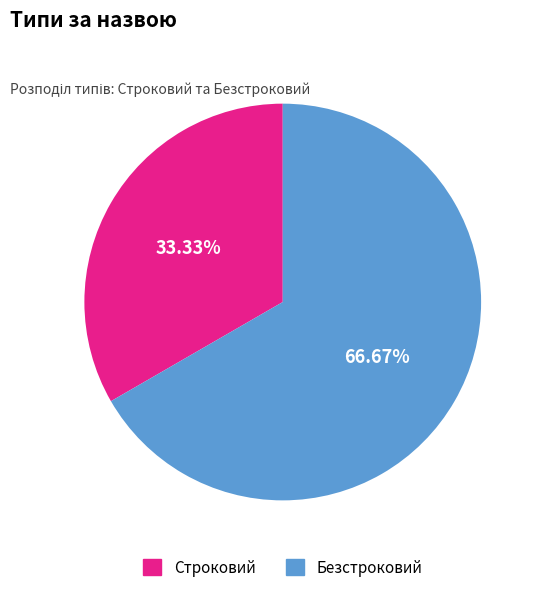

Do Безстроковий and Строковий together represent more than half of the pie?

Yes